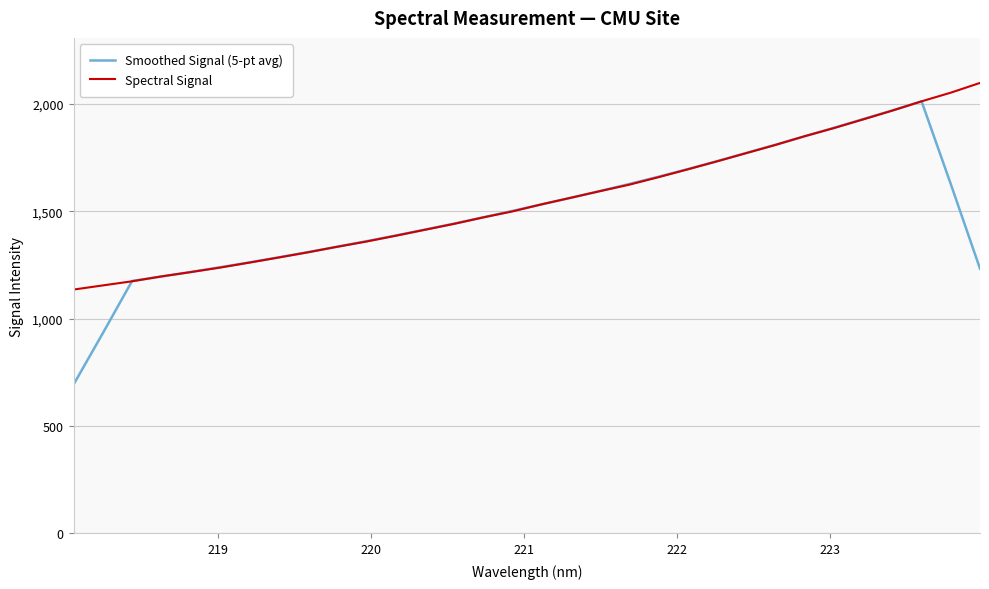

Which series has the widest spread of values?

Smoothed Signal (5-pt avg)